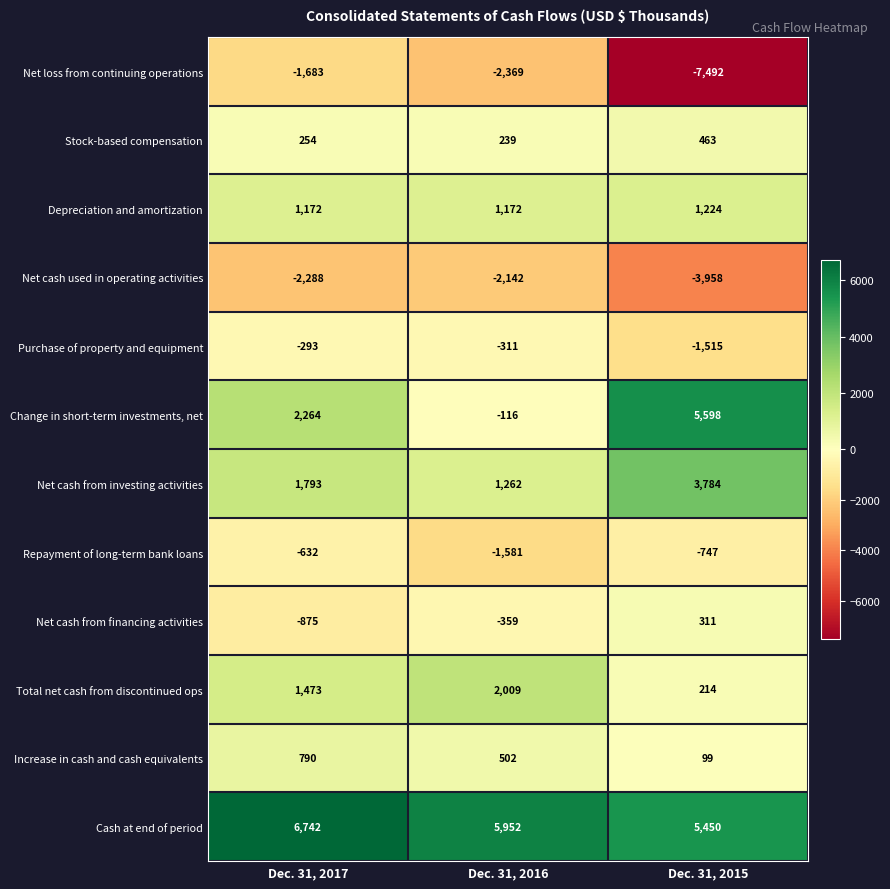

What is the average value of the Cash at end of period series?

6048